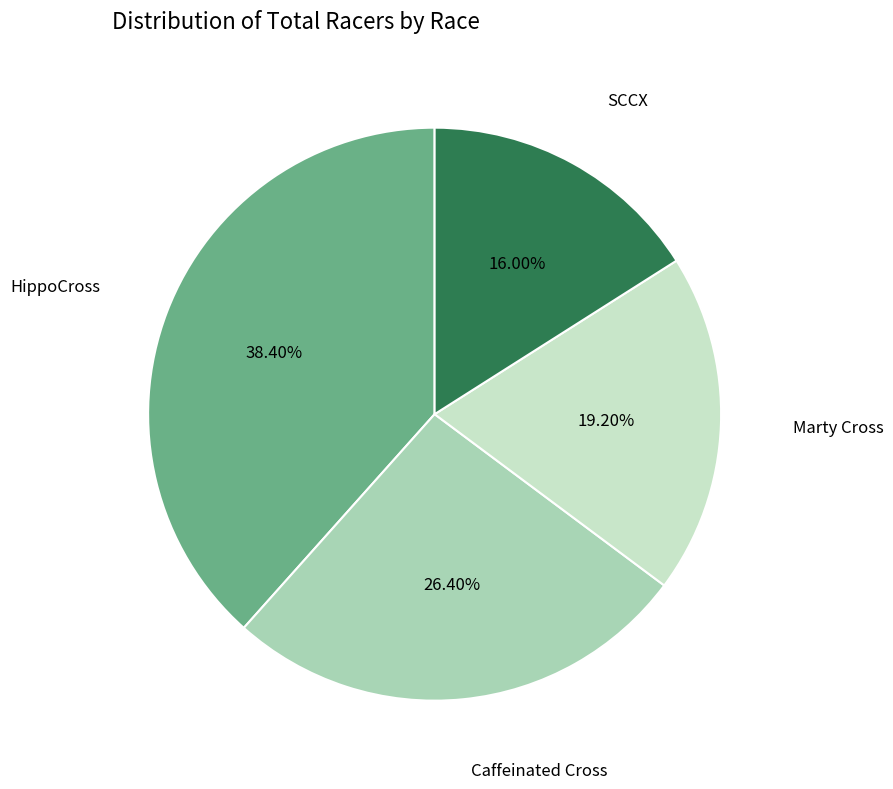

To the nearest percent, what is the average slice percentage?

25%